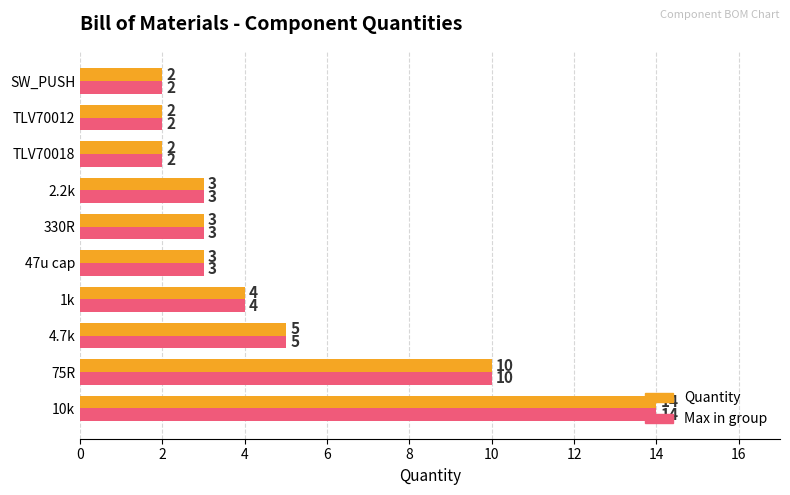

What is the highest value of the Max in group series?

14